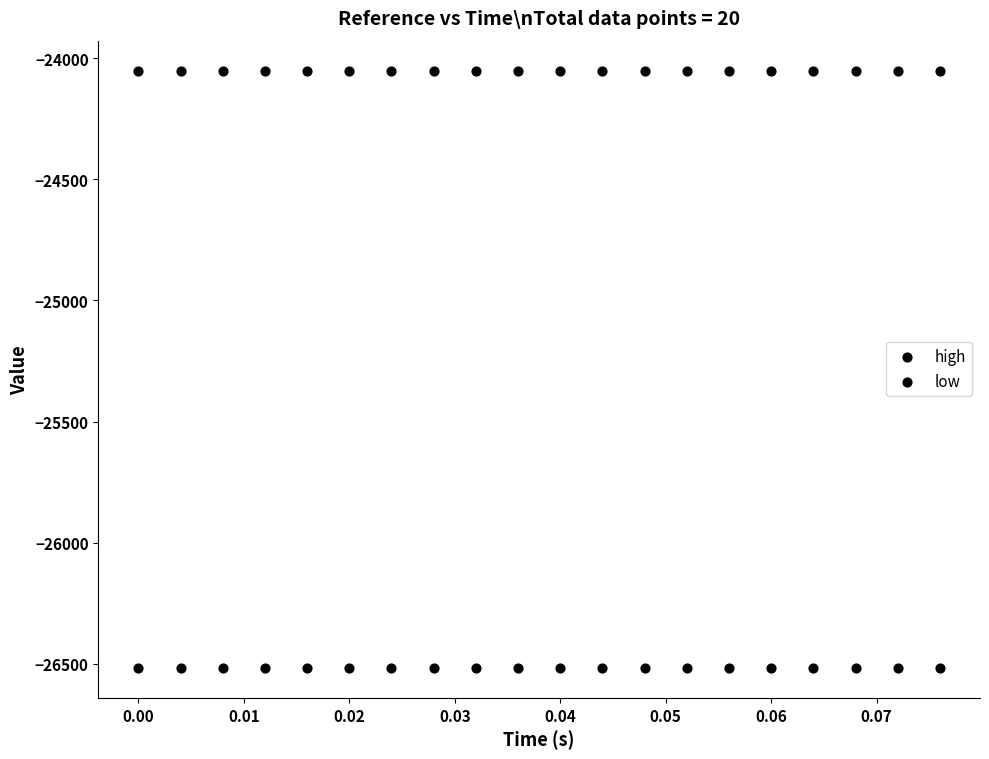

How many points are shown in the scatter plot?

40